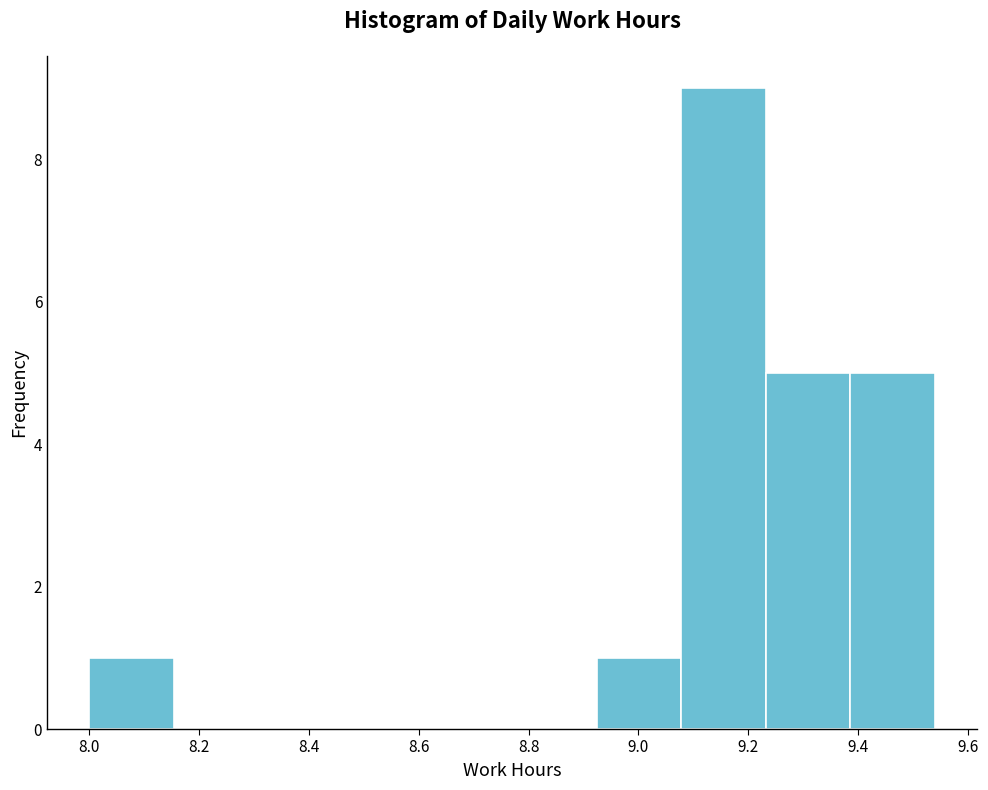

Reading left to right, transcribe this chart: for each bar, give the range it covers on the x-axis and its height. Neither the bar edges nor the heights are printed on the chart, so give them approximately, as read against the axes.

8.000 to 8.154: 1
8.154 to 8.308: 0
8.308 to 8.462: 0
8.462 to 8.616: 0
8.616 to 8.770: 0
8.770 to 8.924: 0
8.924 to 9.078: 1
9.078 to 9.232: 9
9.232 to 9.386: 5
9.386 to 9.540: 5